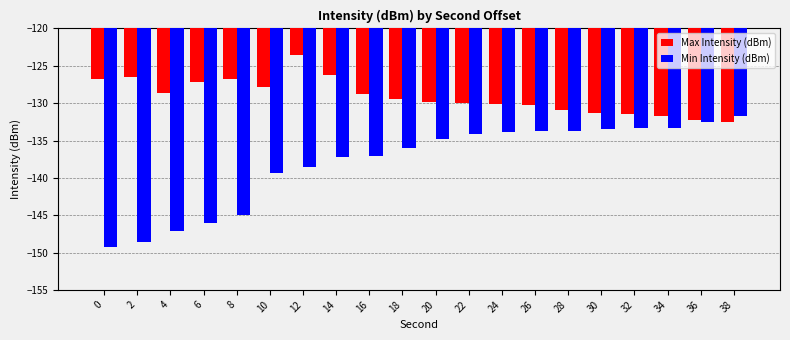

Rank the series by their average value, from highest to lowest.

Max Intensity (dBm), Min Intensity (dBm)